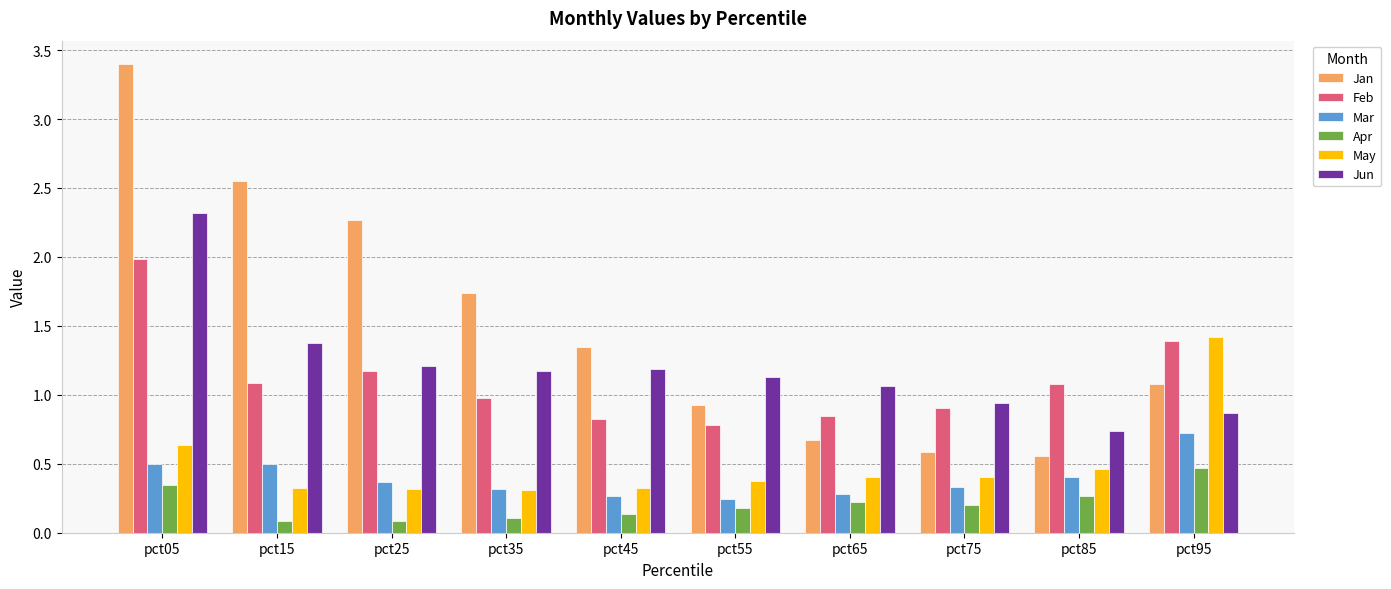

What is the total value across all series at pct85?

3.5